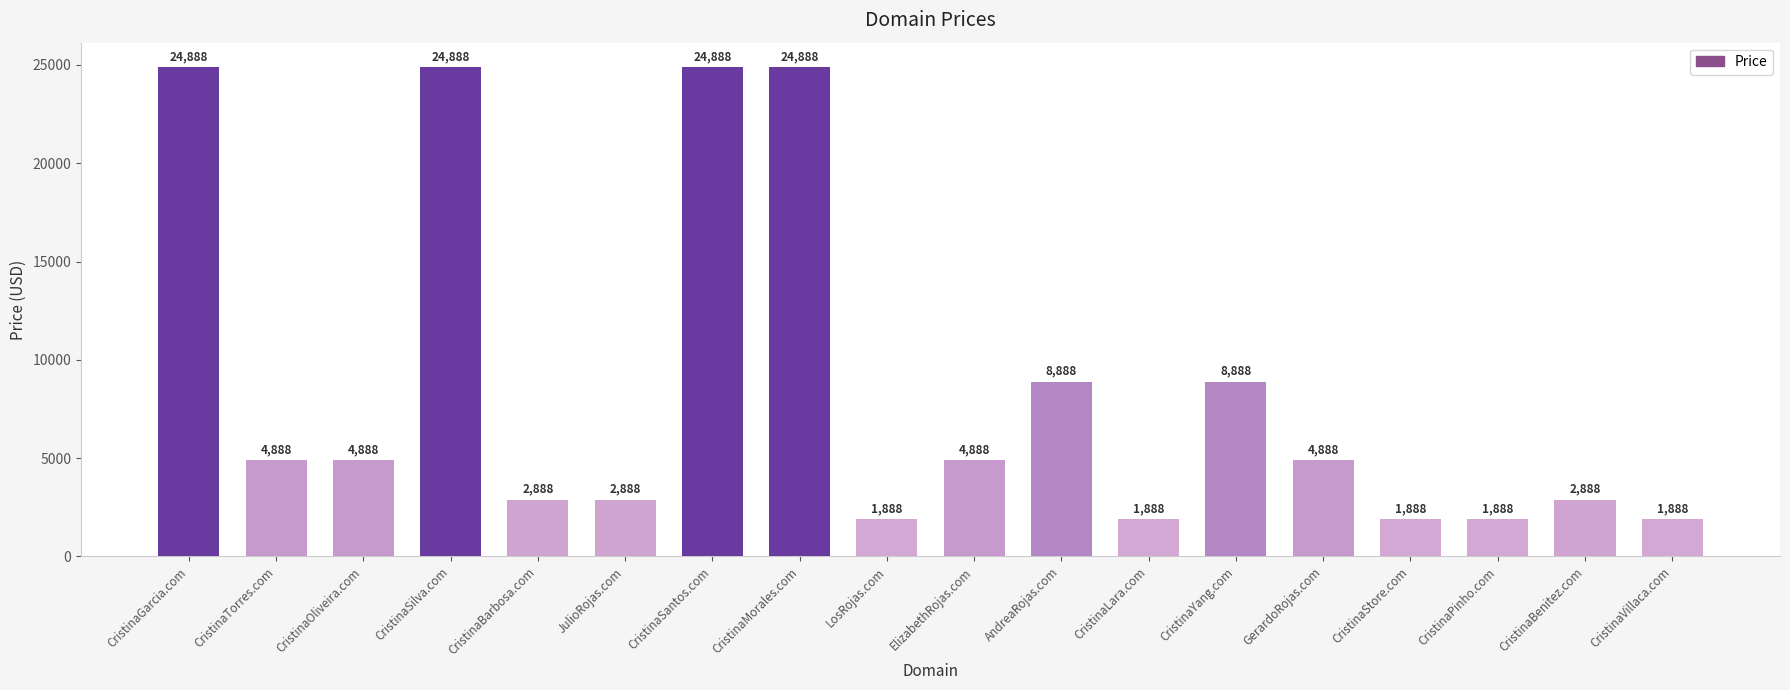

What is the difference between the maximum and minimum values?

23000